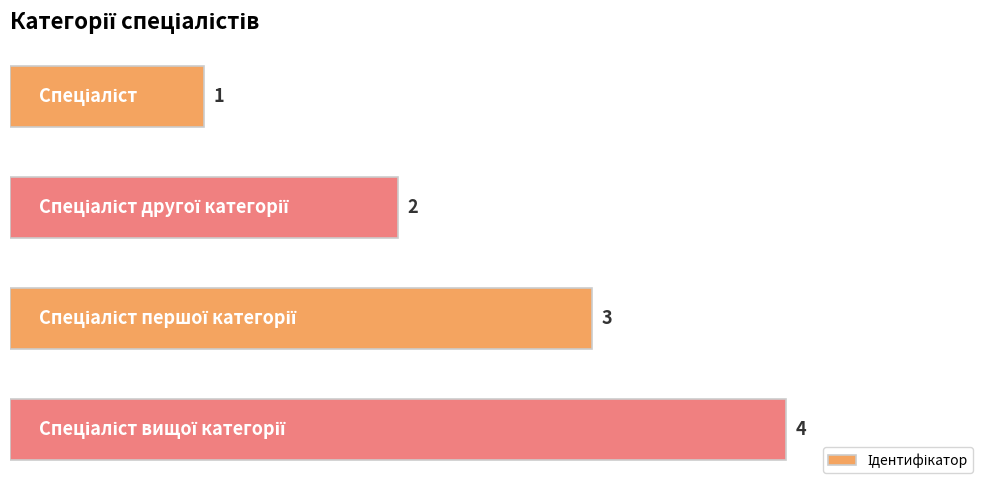

What is the difference between the maximum and minimum values?

3